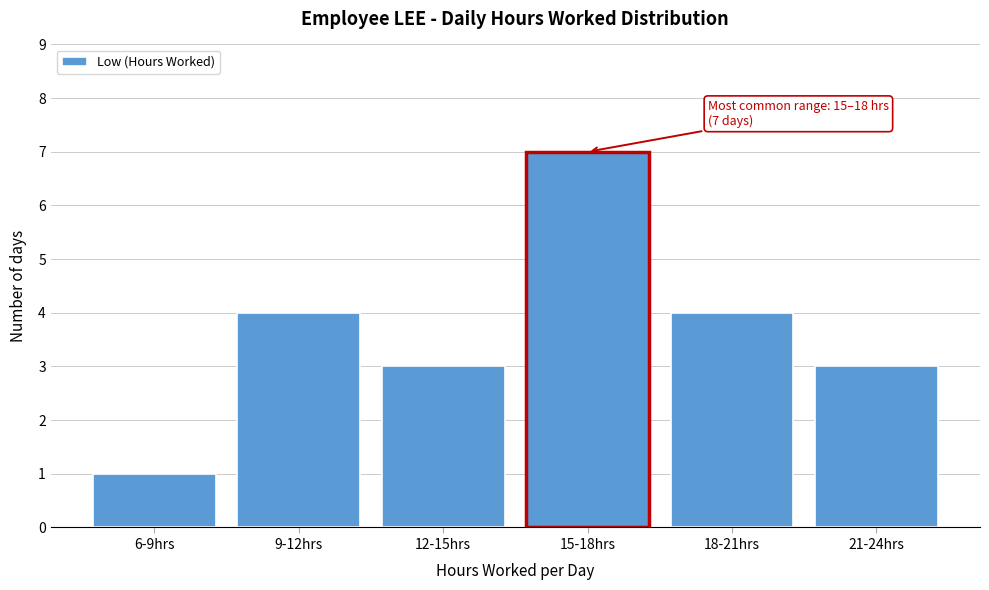

Reading right to left, list all the values displayed in this chart.

3	4	7	3	4	1